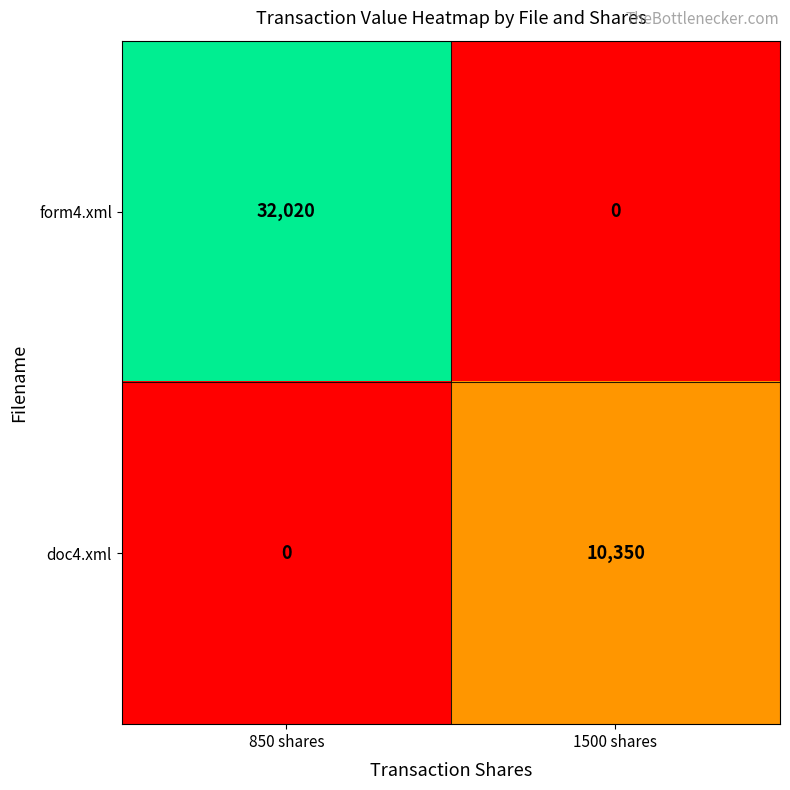

How many distinct data groups are displayed?

2